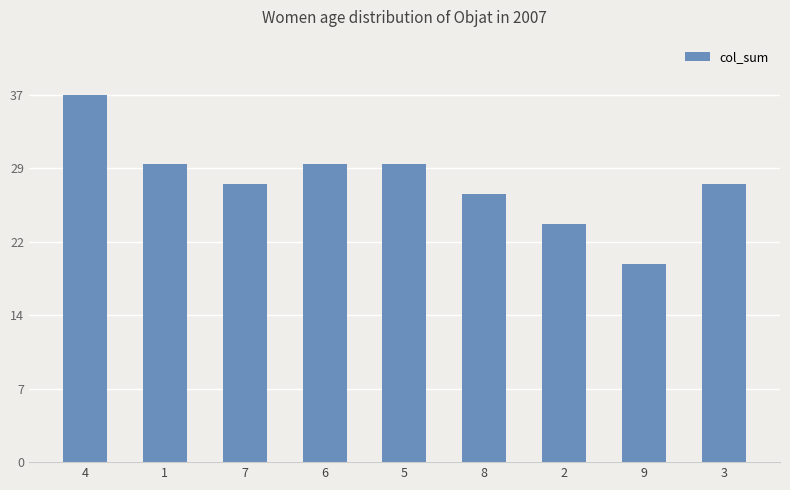

What is the sum of the values at 9 and 3?

48